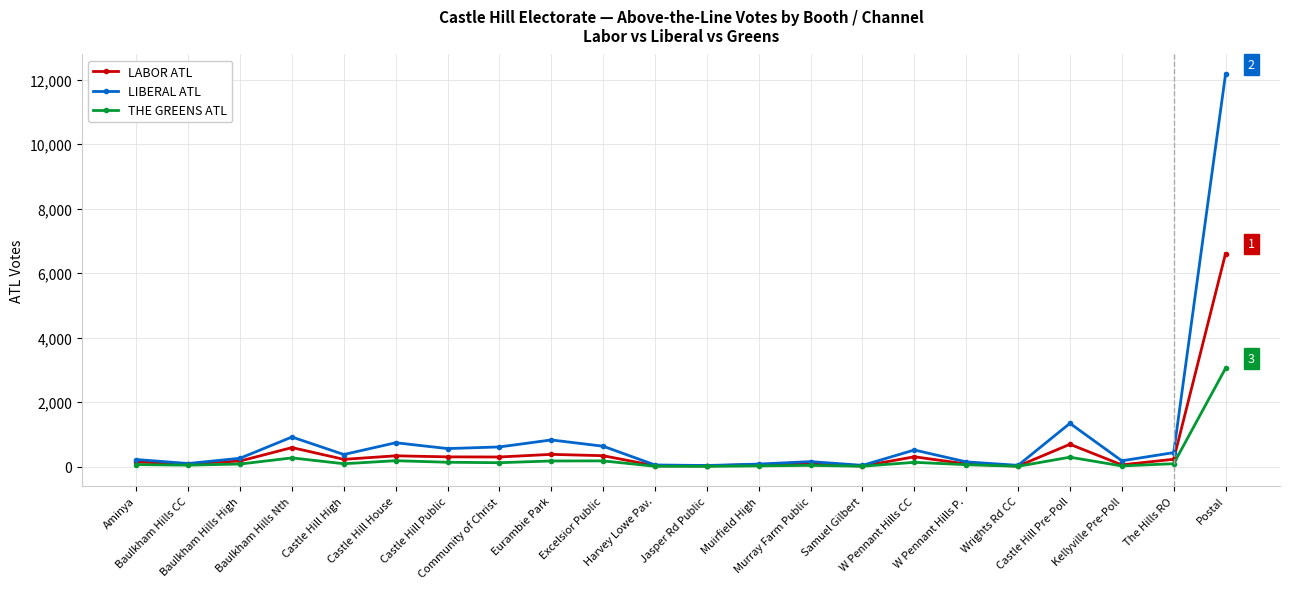

At which label does LABOR ATL first exceed 226?

Baulkham Hills Nth